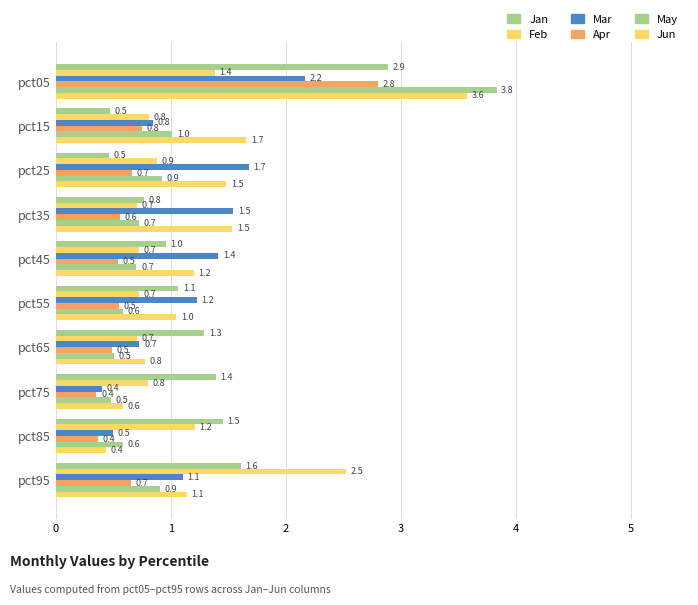

How many values in the Jun series exceed 1?

7